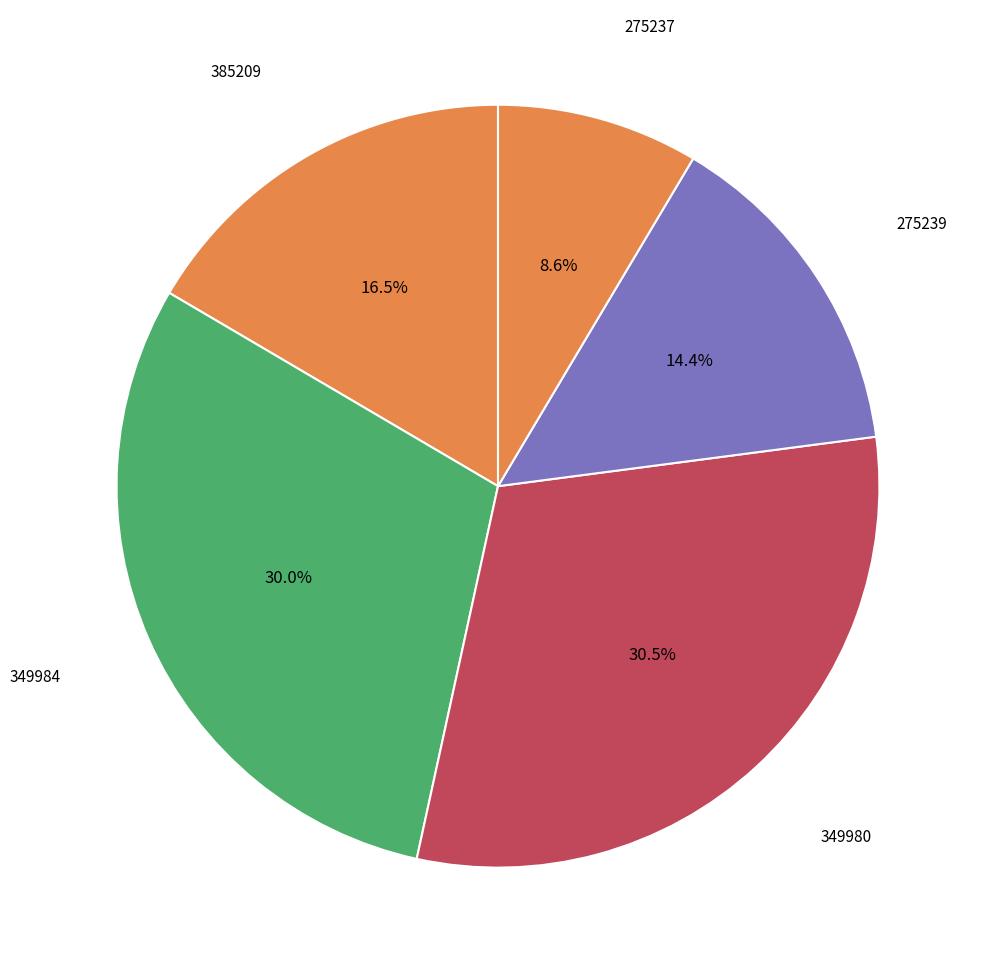

Rank the categories by value from lowest to highest.

275237, 275239, 385209, 349984, 349980